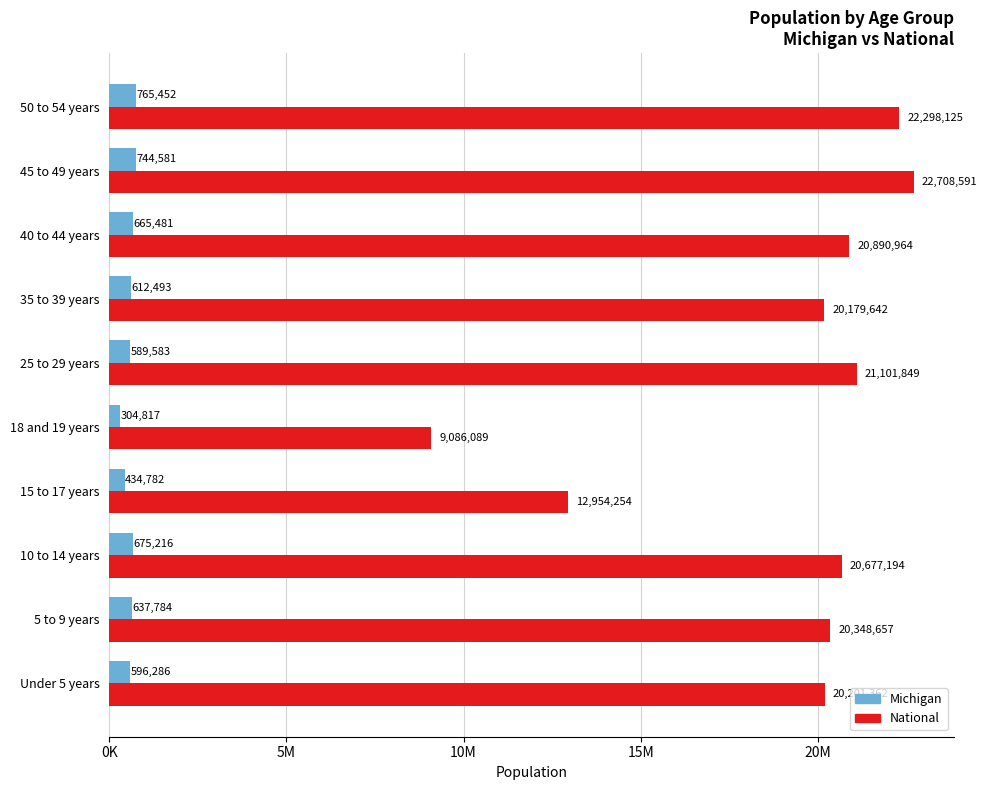

What are all the series names shown in the legend?

Michigan, National